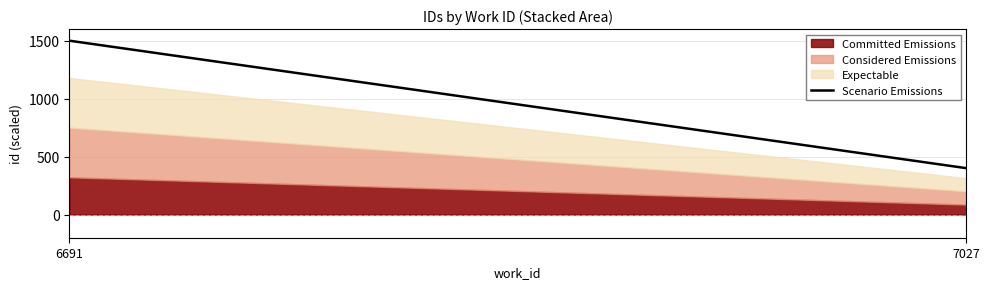

True or false: the data shows 231.7 at 7027.

False